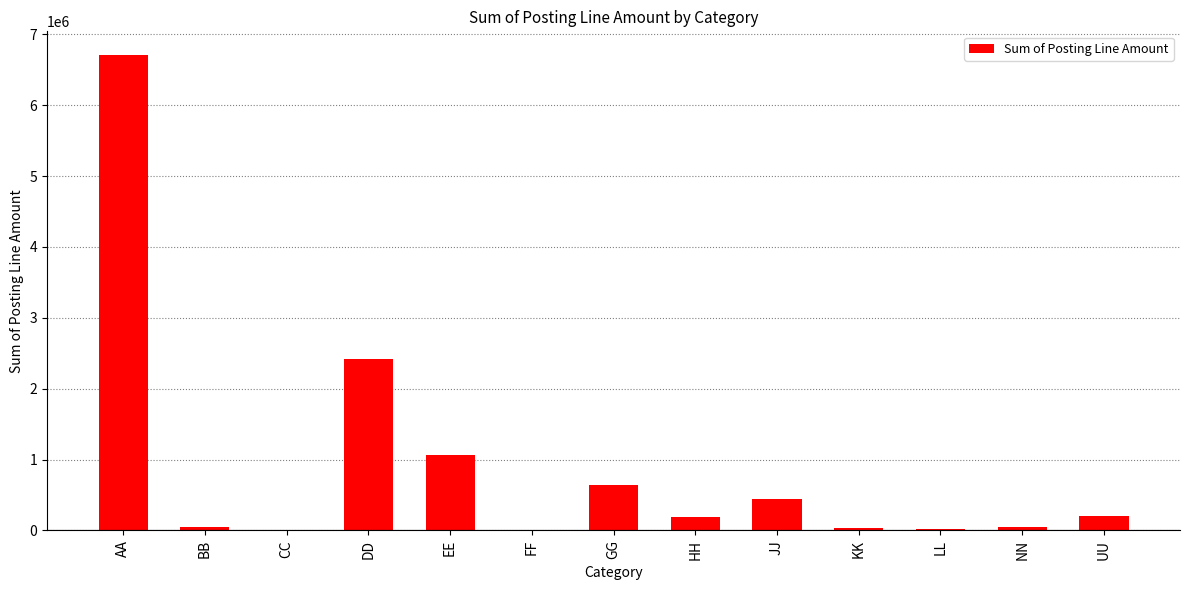

What is the sum of all values?

11827094.6